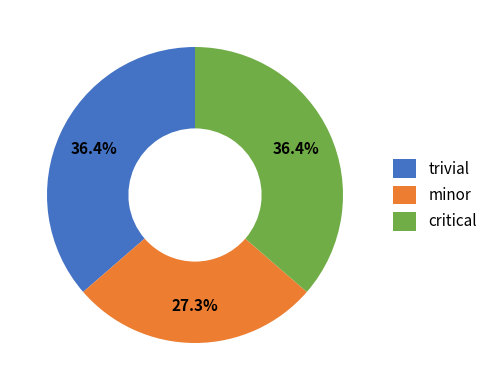

What is the ratio of the value at minor to the value at trivial?

0.8